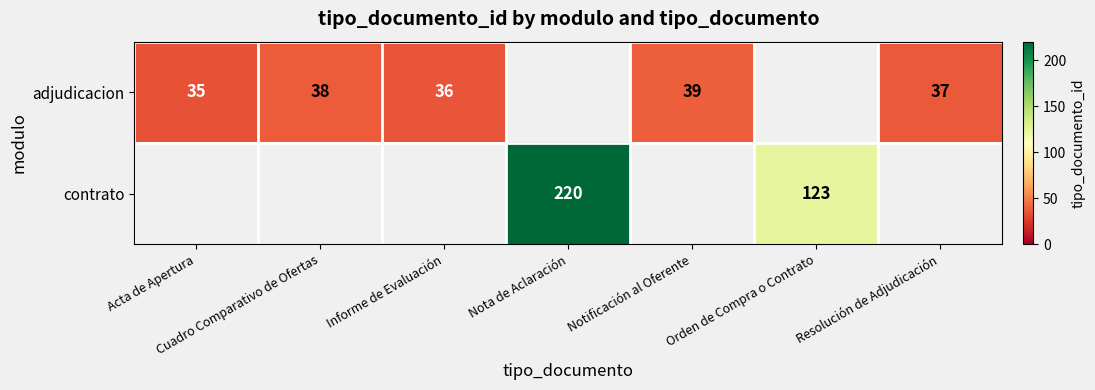

What is the sum of the adjudicacion values at Cuadro Comparativo de Ofertas and Resolución de Adjudicación?

75